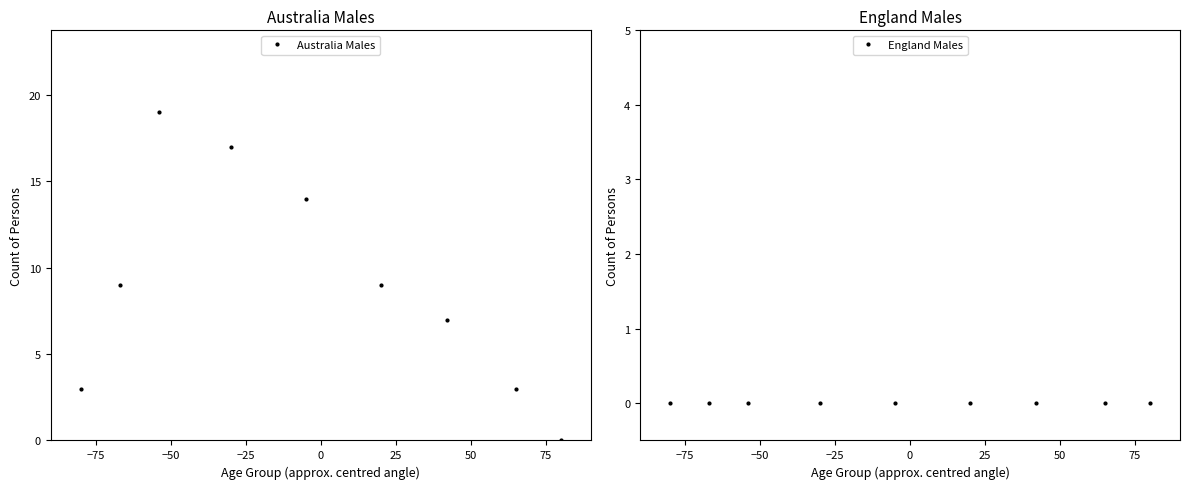

In Australia Males, how many points are higher than both neighbors (excluding endpoints)?

1